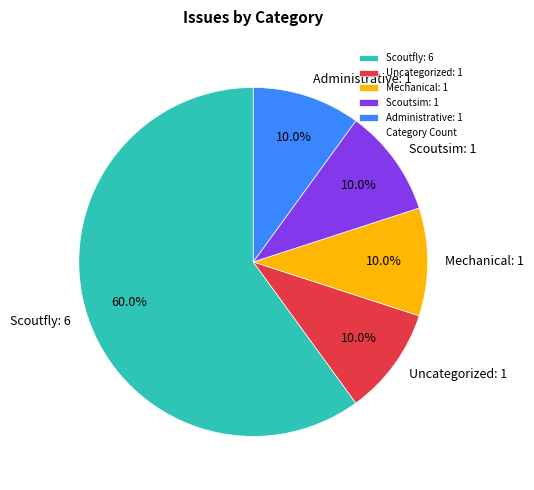

How much of the chart is everything except Administrative: 1?

90.0%